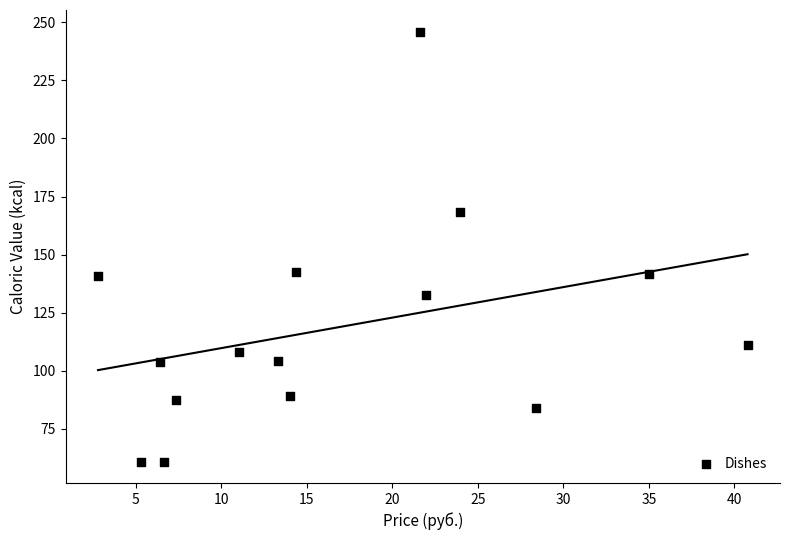

What is the range of X values (max minus min)?

38.0